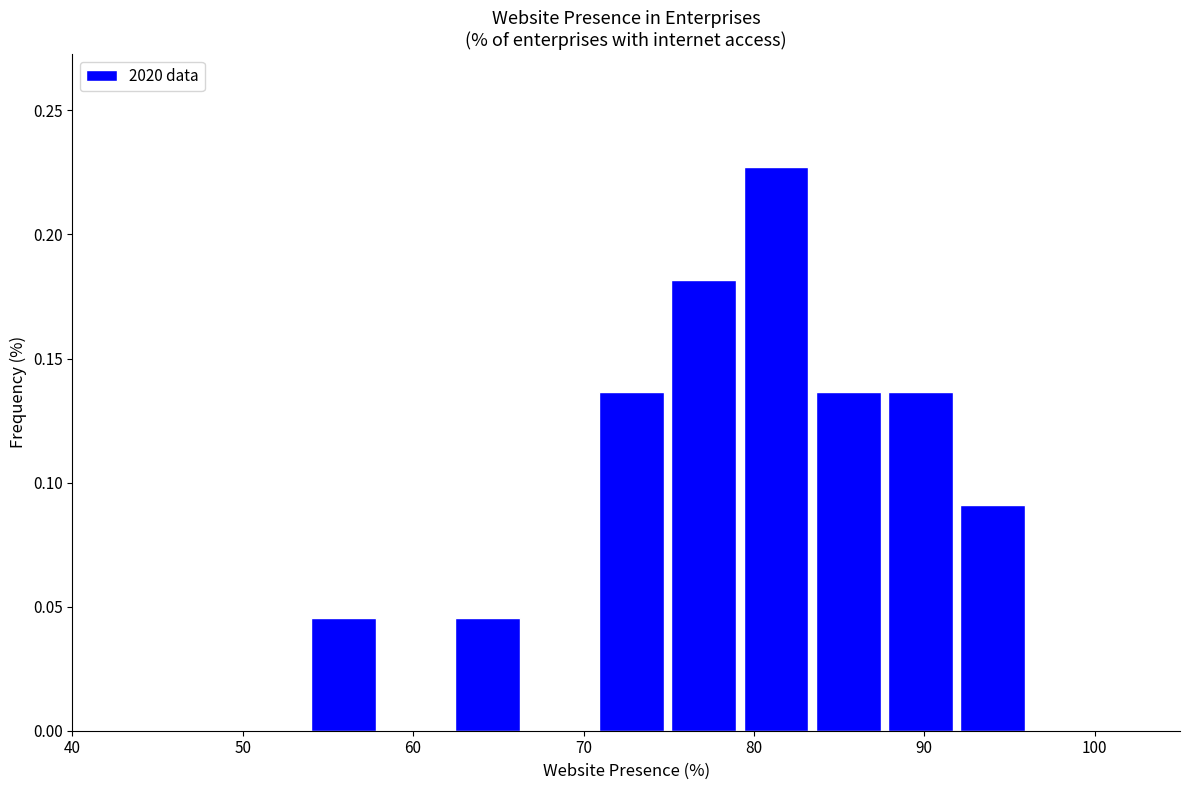

Reading left to right, list every bar in this chart as the range it spans on the x-axis followed by its height. Neither the bar edges nor the heights are printed on the chart, so give them approximately, as read against the axes.

54 to 58: 0.045
58 to 62: 0
62 to 66: 0.045
66 to 71: 0
71 to 75: 0.135
75 to 79: 0.180
79 to 83: 0.225
83 to 88: 0.135
88 to 92: 0.135
92 to 96: 0.090